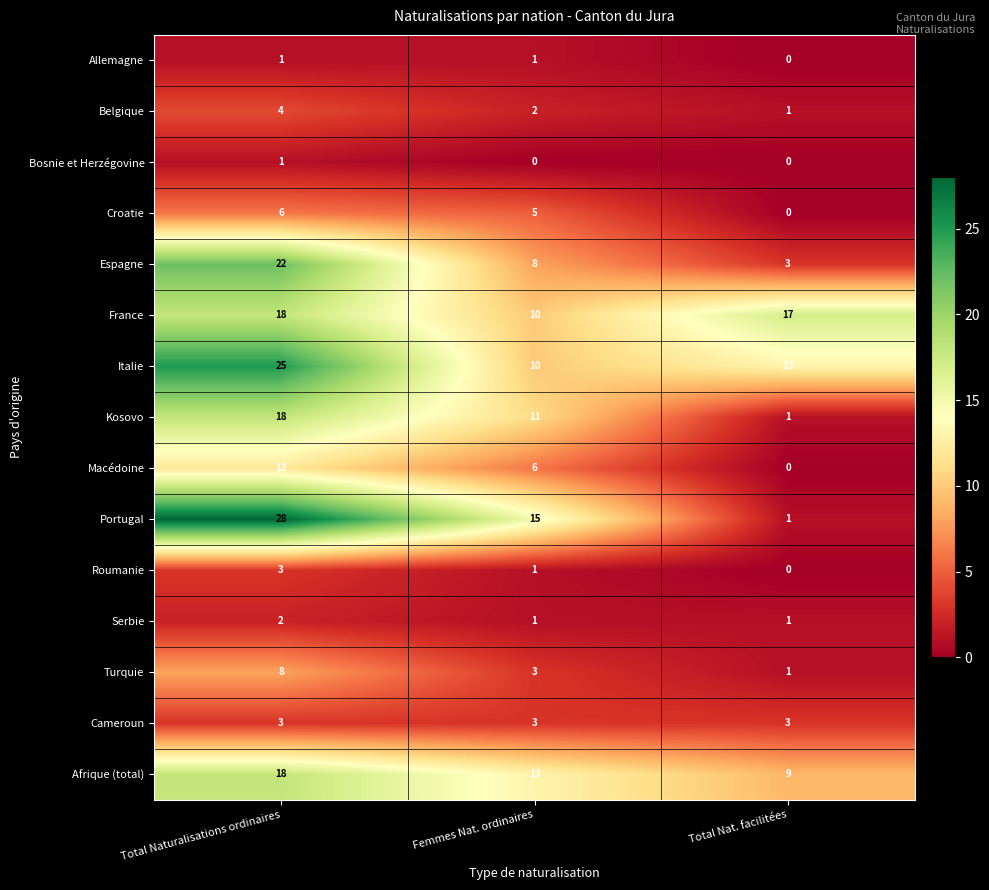

How many categories are shown in the chart?

3